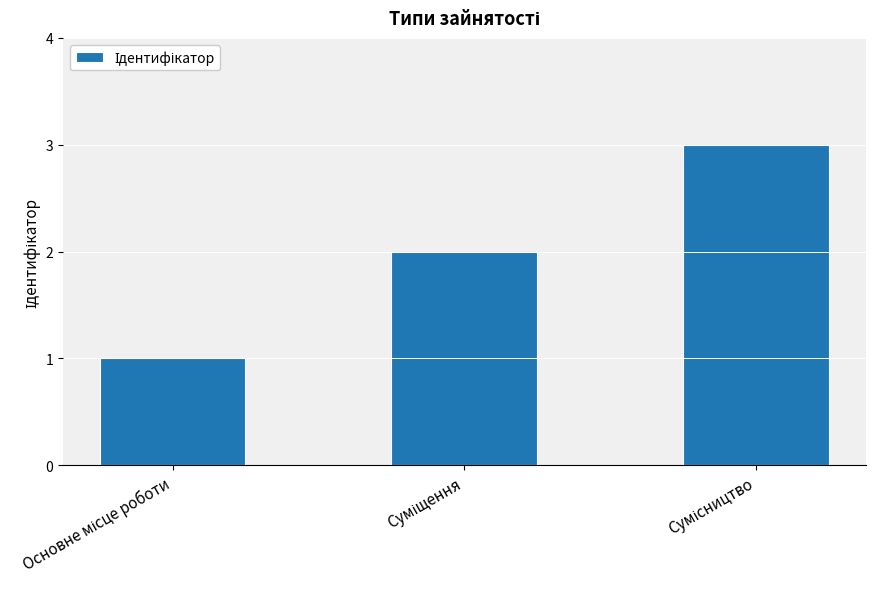

What is the maximum value shown in the chart?

3